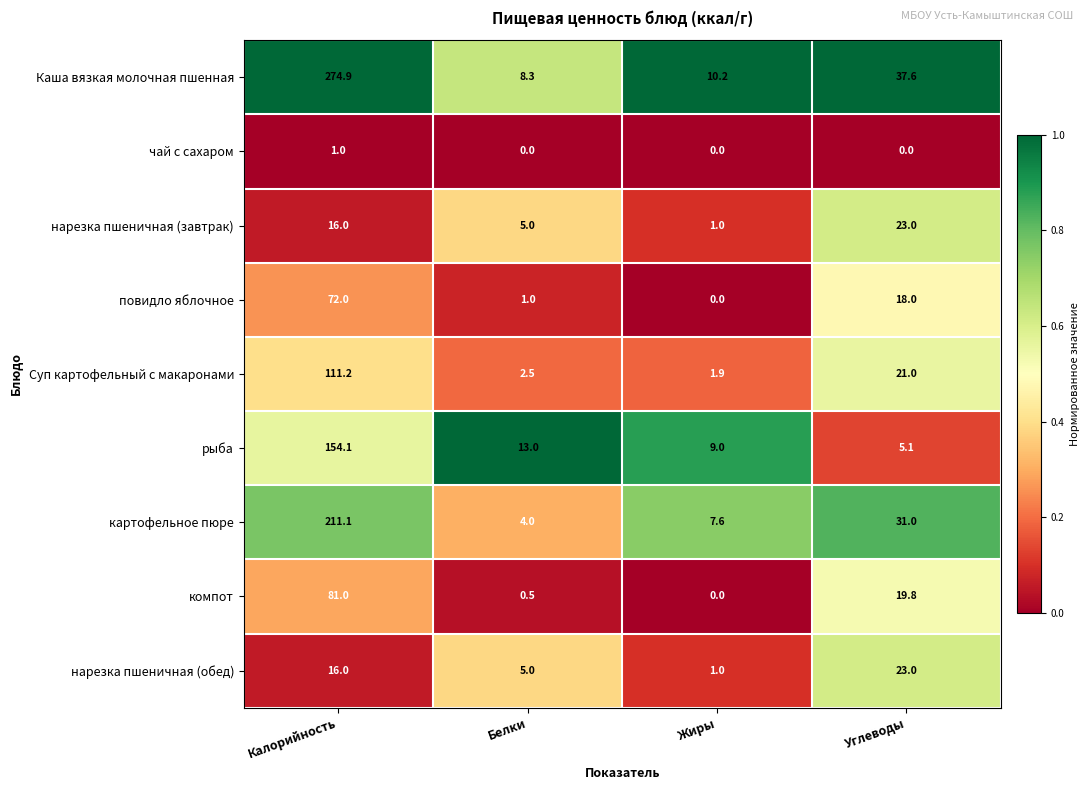

What is the spread (max minus min) of values at Углеводы?

37.6